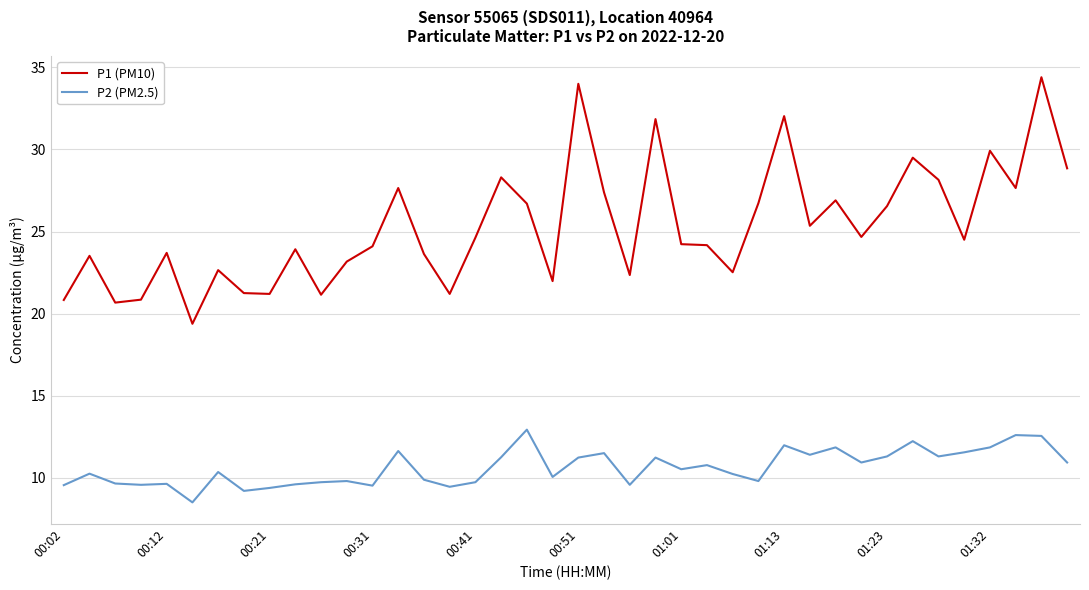

What is the difference between the maximum and minimum values in the P2 (PM2.5) series?

4.4